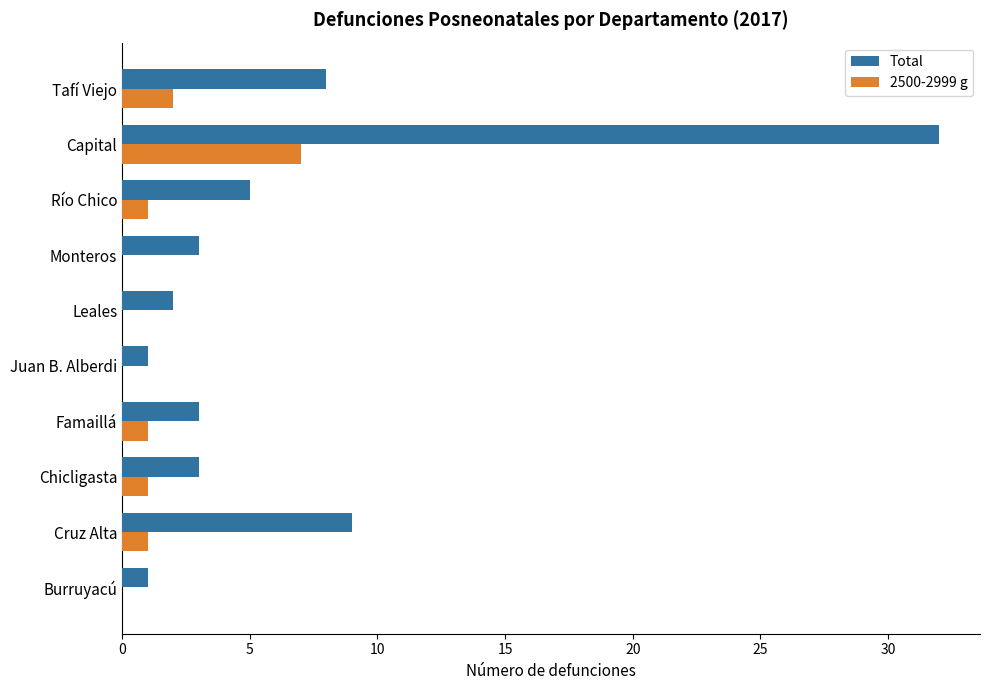

Between Burruyacú and Famaillá, which series saw the biggest shift?

Total